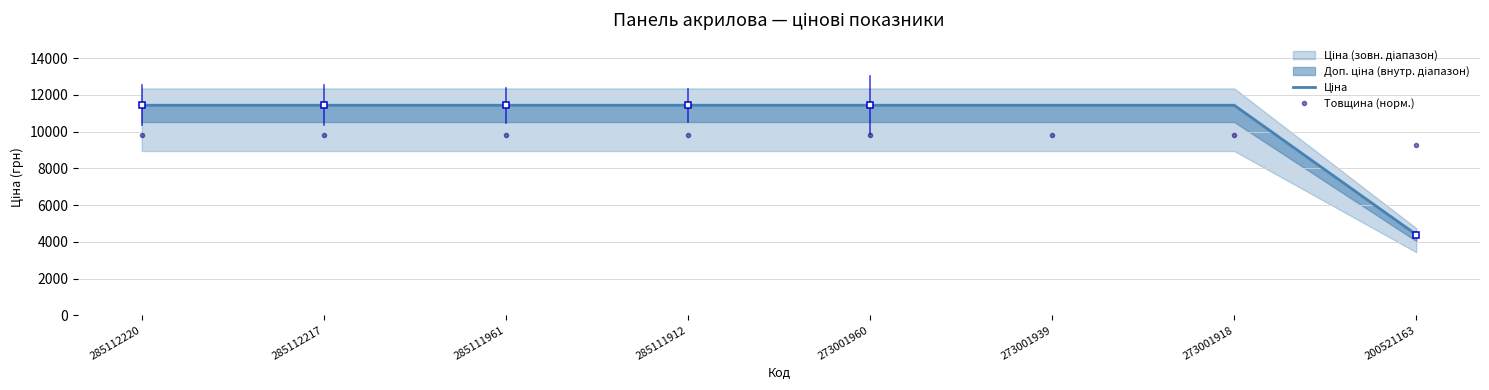

True or false: Ціна and Товщина (норм.) cross at least once.

True